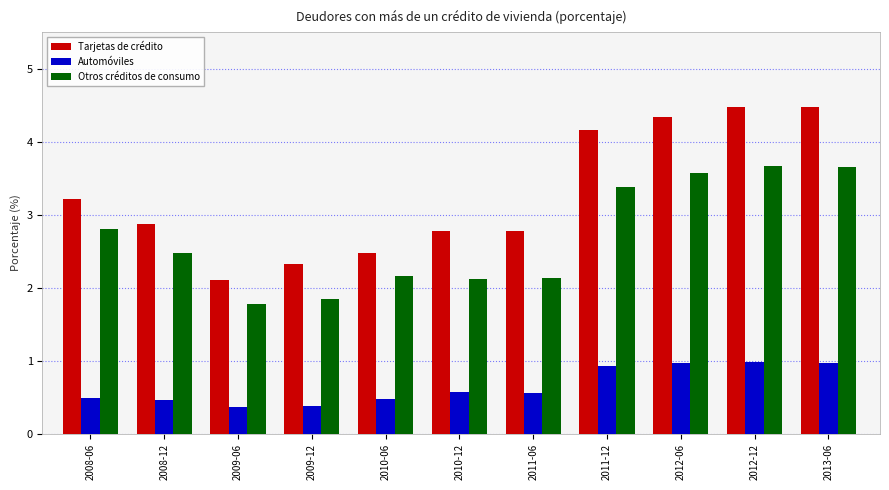

What are all the series names shown in the legend?

Tarjetas de crédito, Automóviles, Otros créditos de consumo